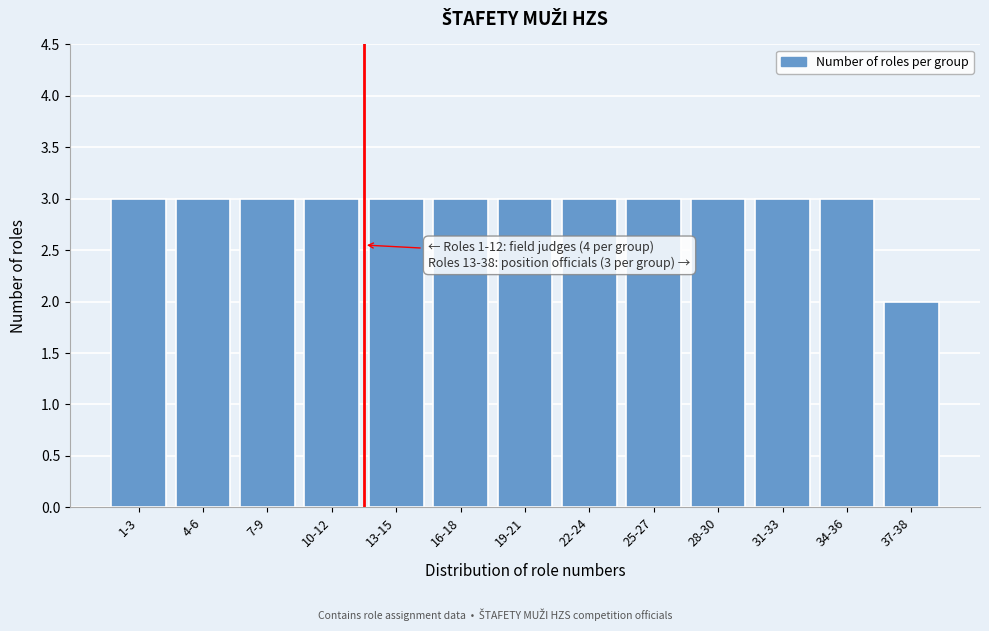

Reading left to right, list all the values displayed in this chart.

3	3	3	3	3	3	3	3	3	3	3	3	2